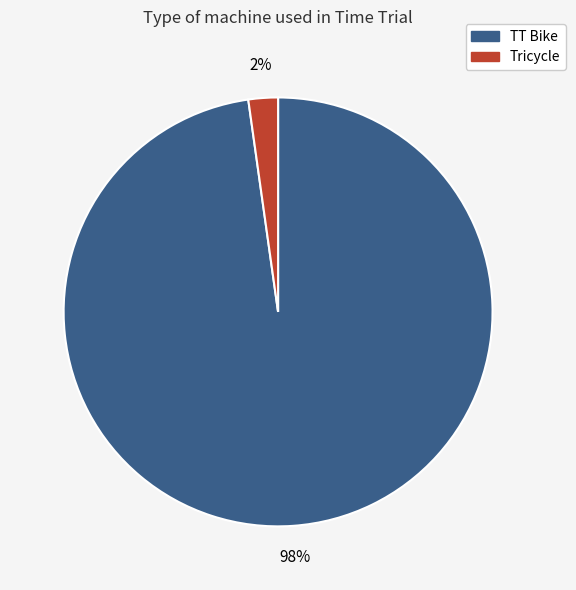

Is it true that Tricycle is 13% of the pie?

False